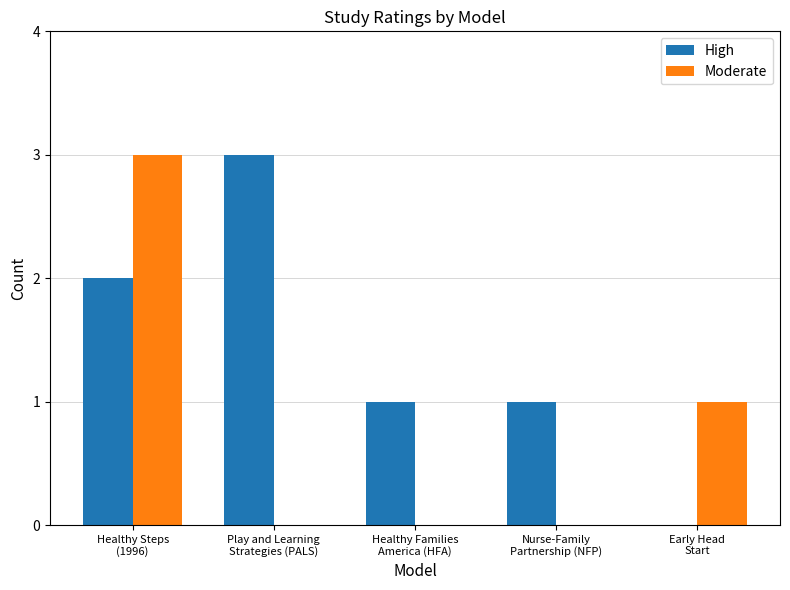

What is the maximum value for High?

3